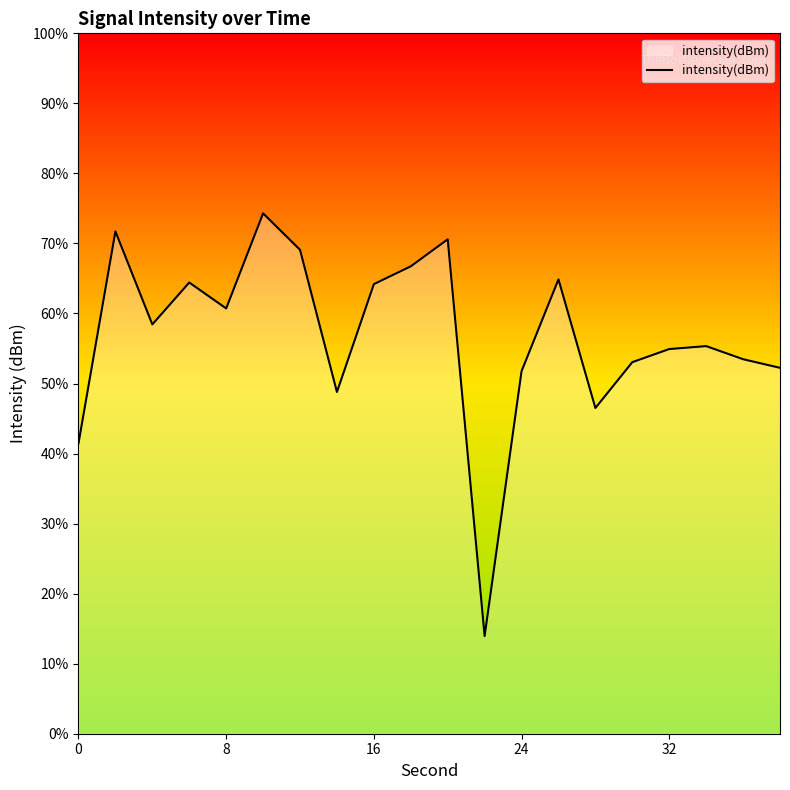

True or false: there are more than 1 points higher than both neighbors.

True